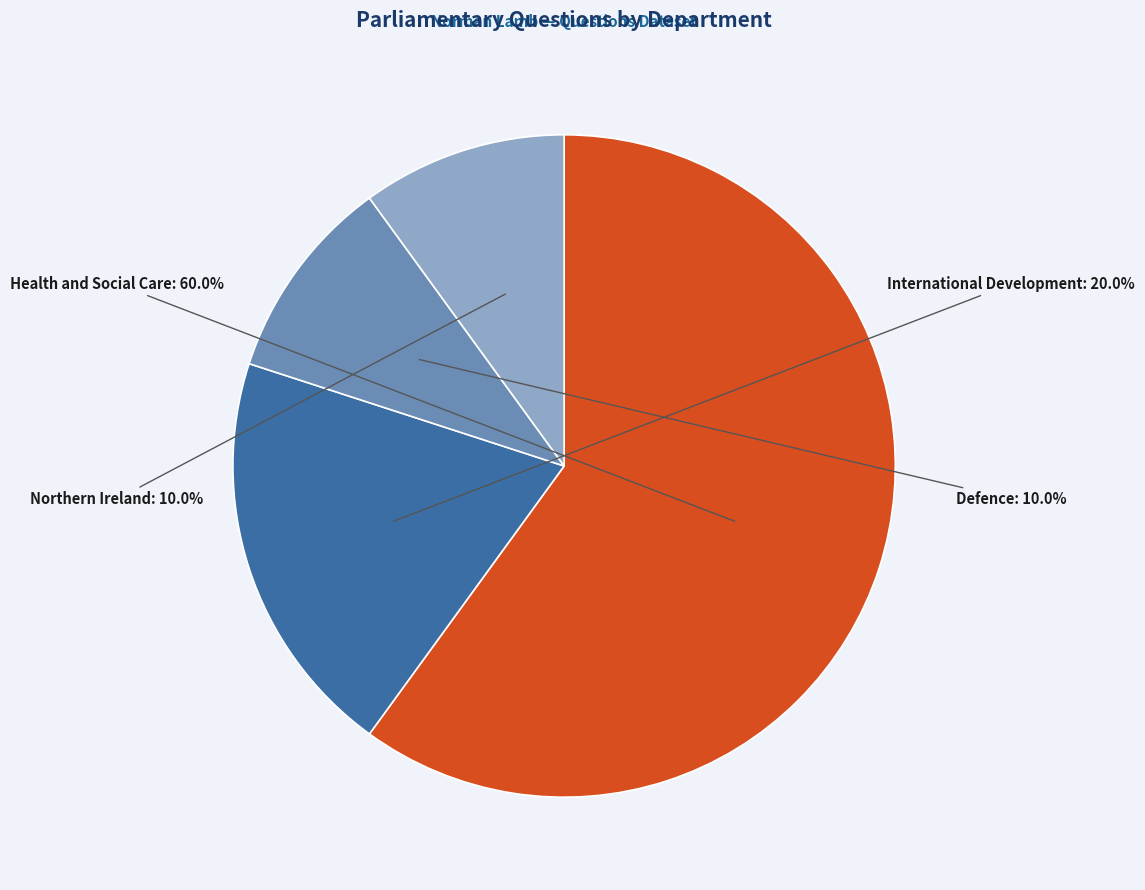

To the nearest percent, what is the difference between the largest and smallest slice percentages?

50%